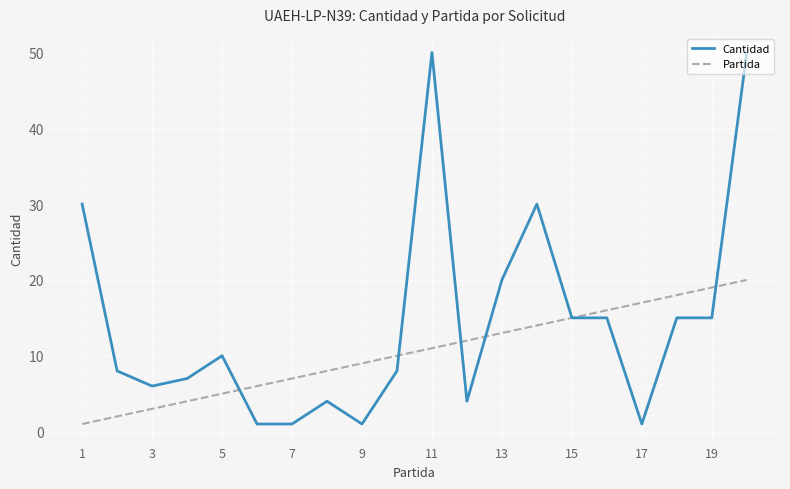

Which series has the largest total across all categories?

Cantidad